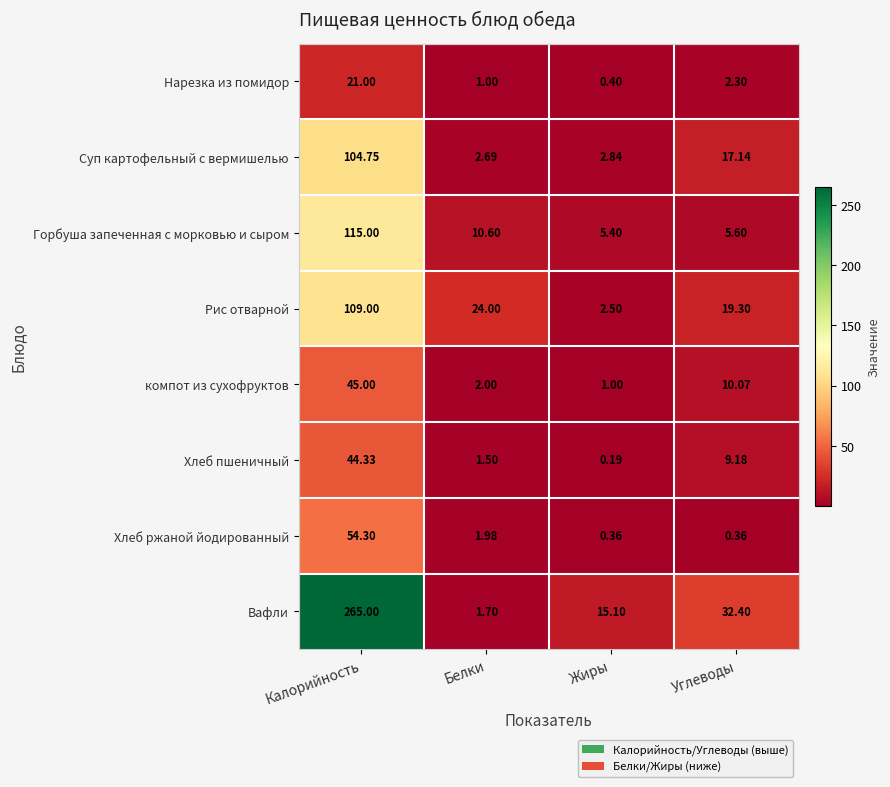

Which series has the widest spread of values?

Вафли